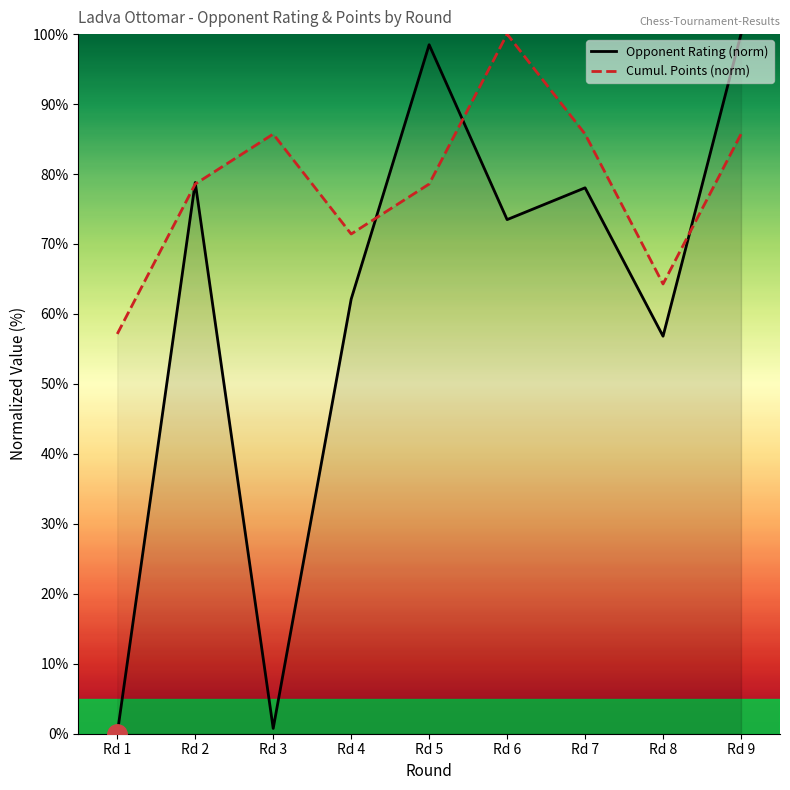

Rank the series by their maximum value, from lowest to highest.

Rating, Points